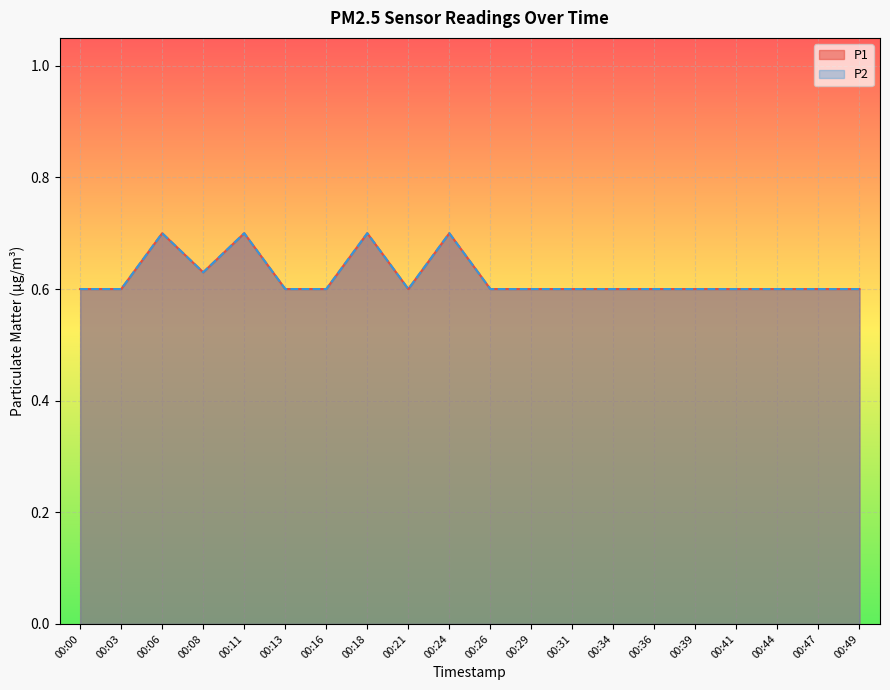

Reading left to right, list all the values displayed in this chart.

P1: 0.6	0.6	0.7	0.6	0.7	0.6	0.6	0.7	0.6	0.7	0.6	0.6	0.6	0.6	0.6	0.6	0.6	0.6	0.6	0.6
P2: 0.6	0.6	0.7	0.6	0.7	0.6	0.6	0.7	0.6	0.7	0.6	0.6	0.6	0.6	0.6	0.6	0.6	0.6	0.6	0.6